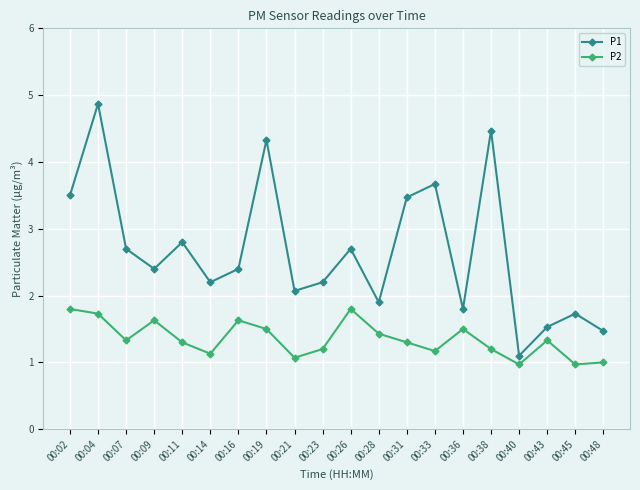

What is the sum of the P2 values at 00:26 and 00:40?

2.8